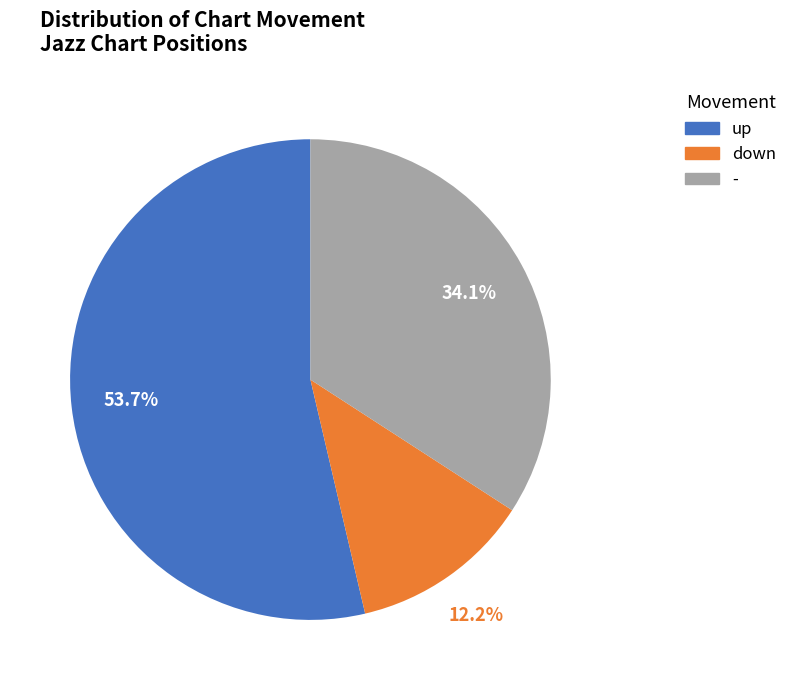

Rank the categories by value from highest to lowest.

up, -, down